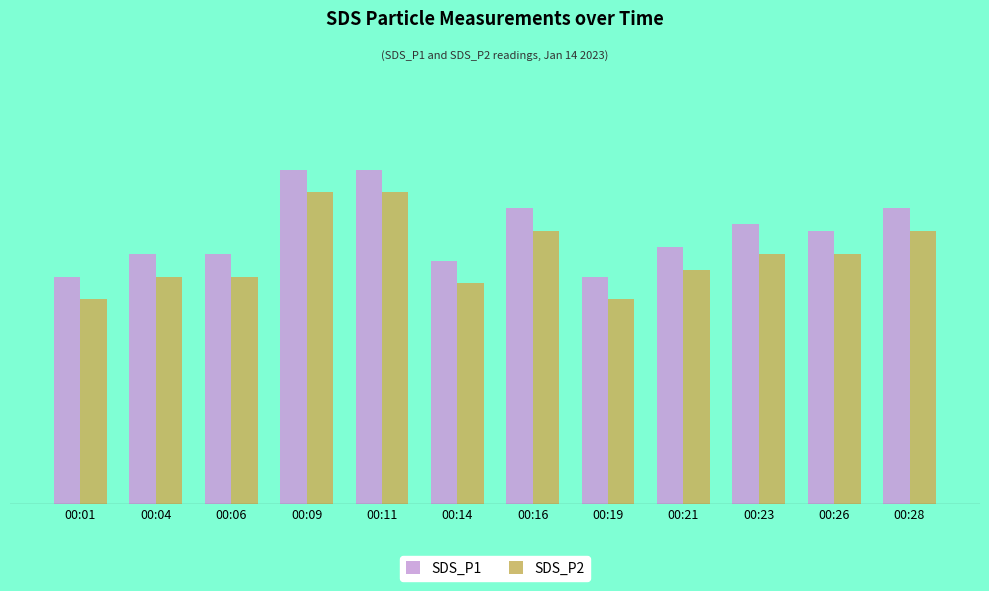

What are all the series names shown in the legend?

SDS_P1, SDS_P2